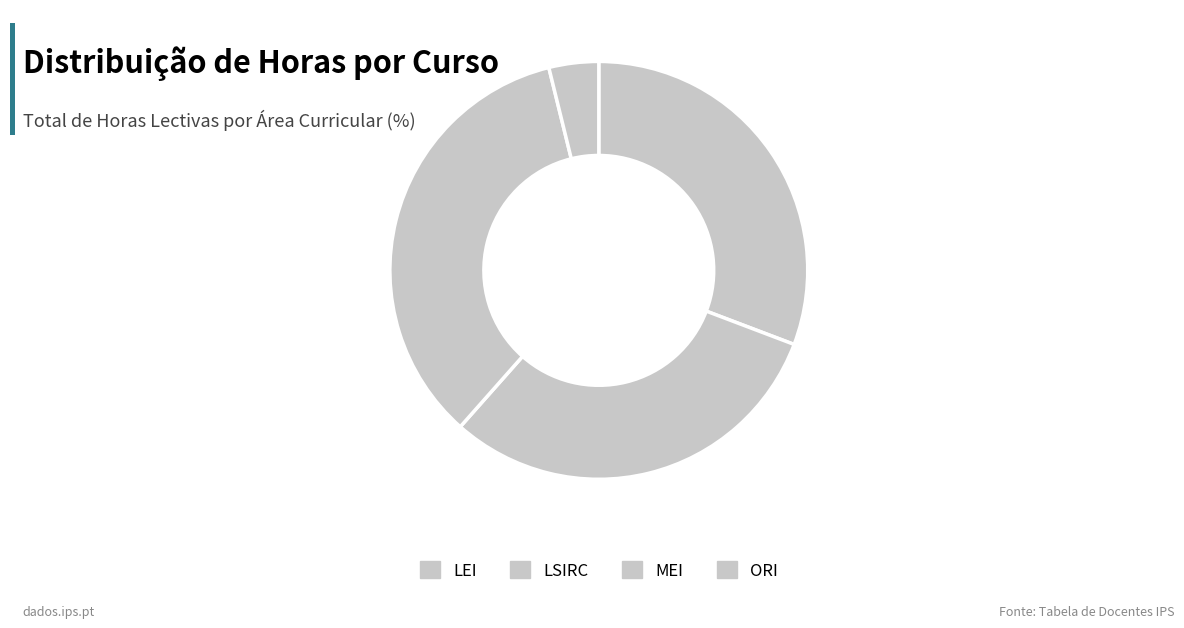

How many slices are in this pie chart?

4